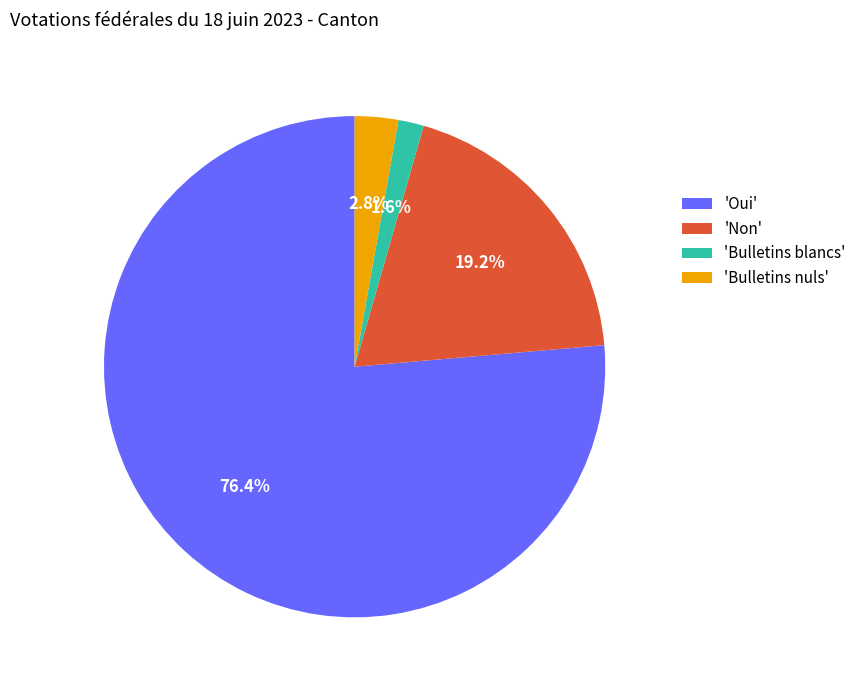

Does 'Non' represent more than half of the total?

No